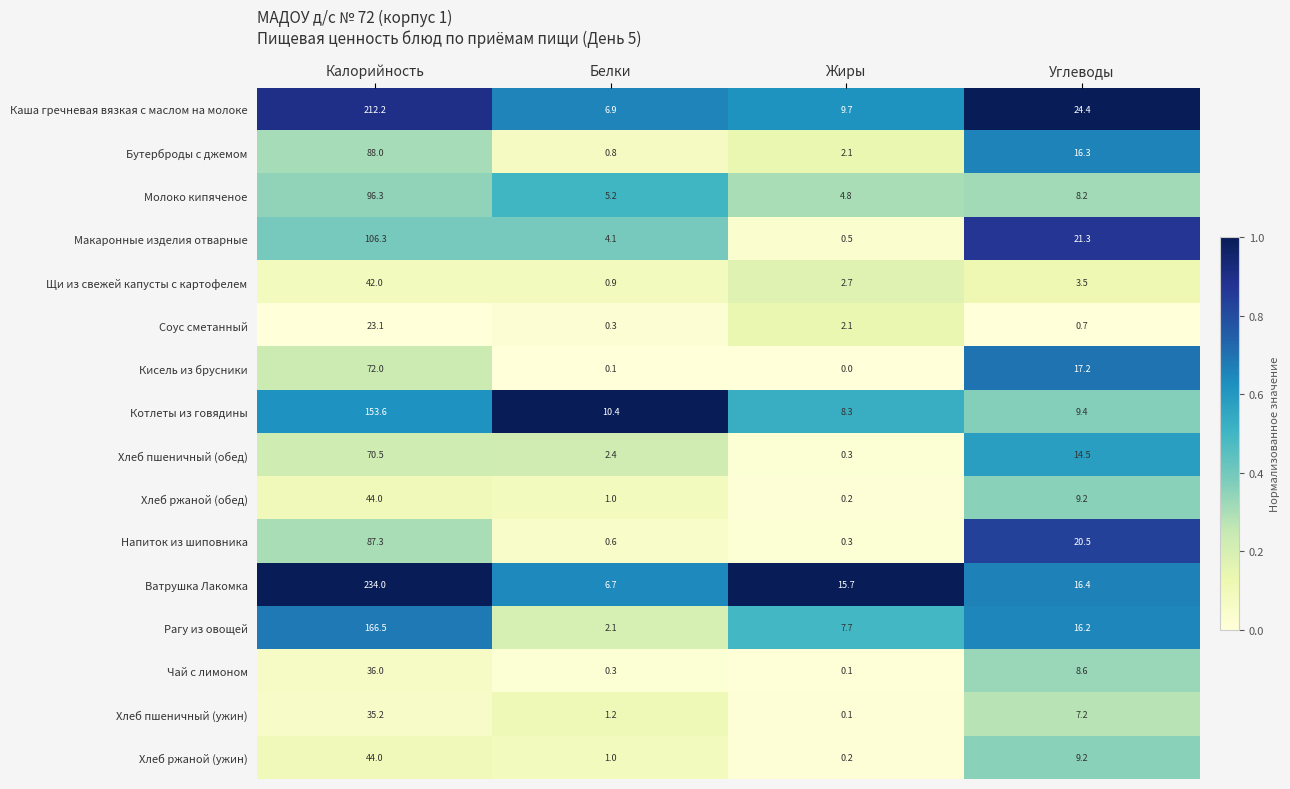

List the labels in order of Ватрушка Лакомка value, smallest first.

Белки, Жиры, Углеводы, Калорийность